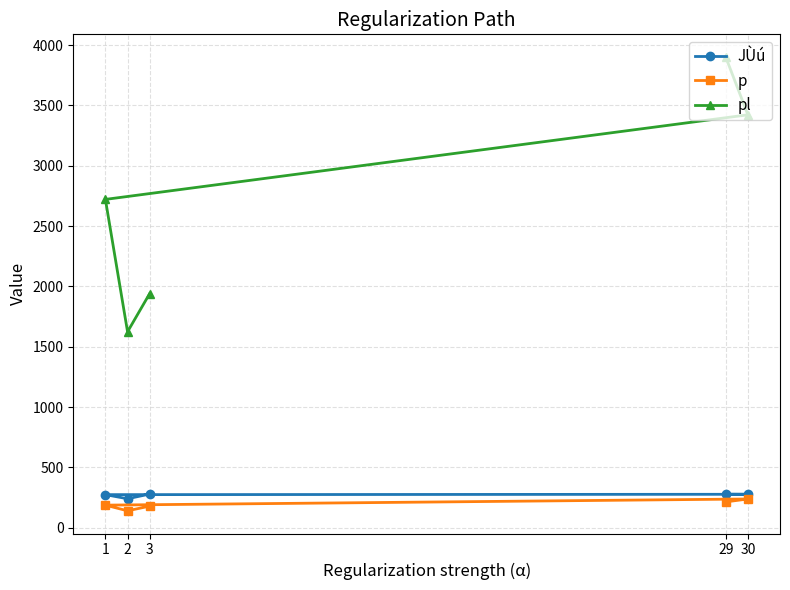

At which label is JÙú closest to 259?

1